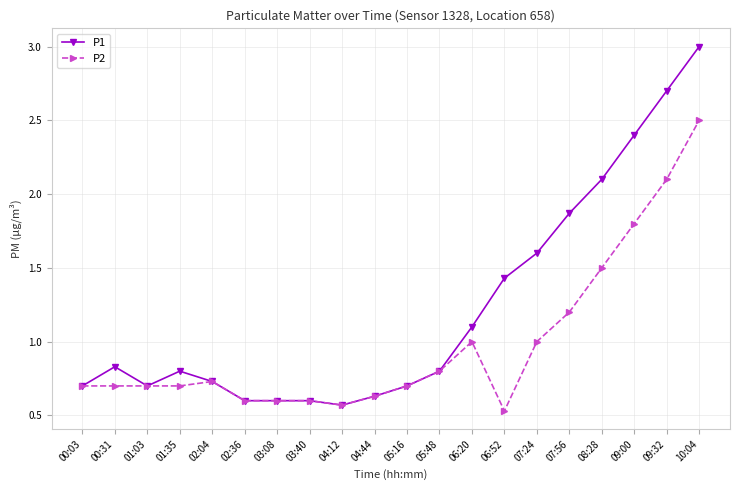

True or false: P2 has a value of 0.7 at 01:03.

True